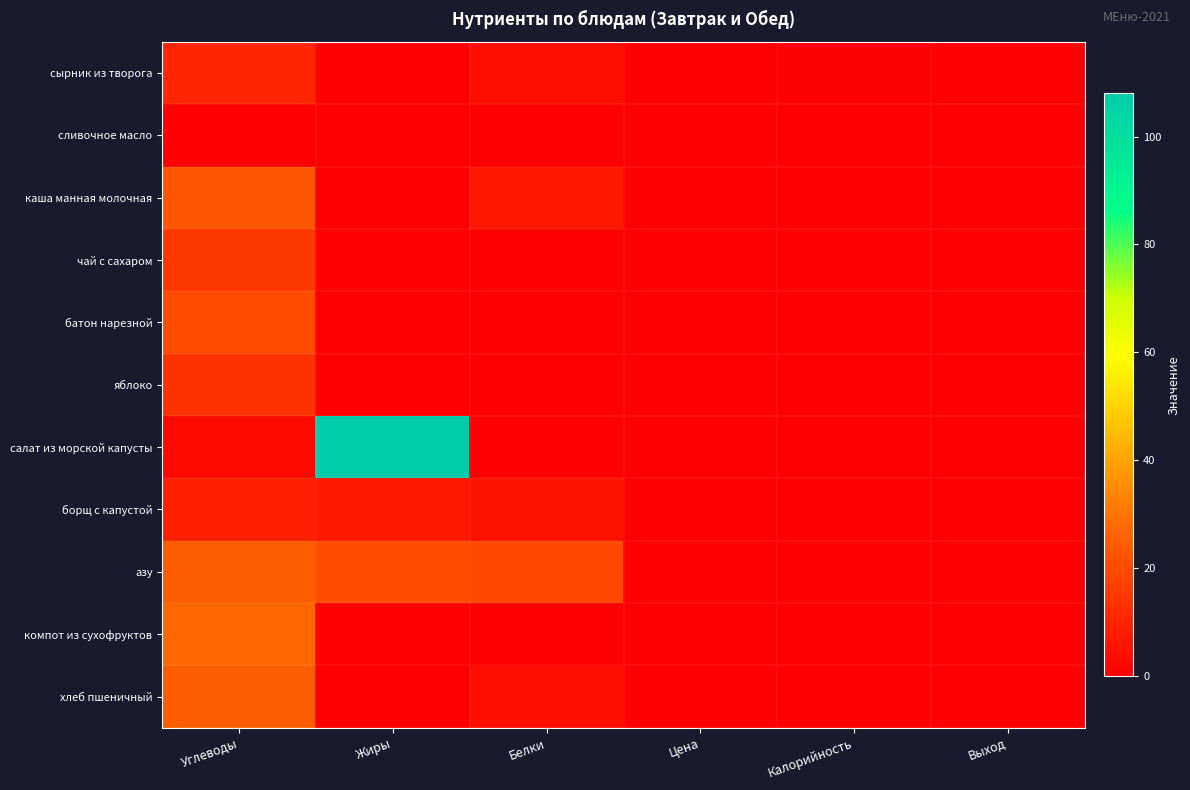

At which category is the sum across all series the highest?

Углеводы